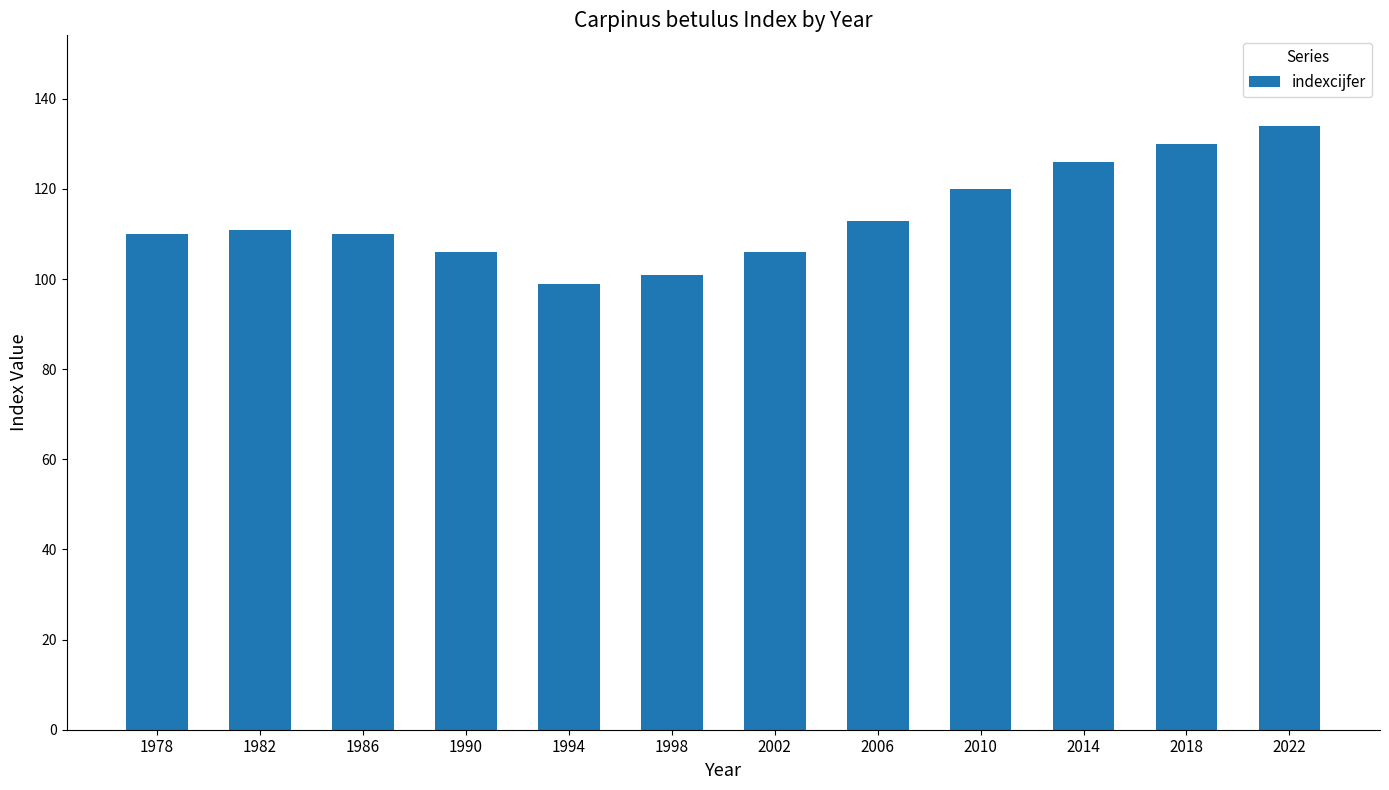

What is the maximum value shown in the chart?

134